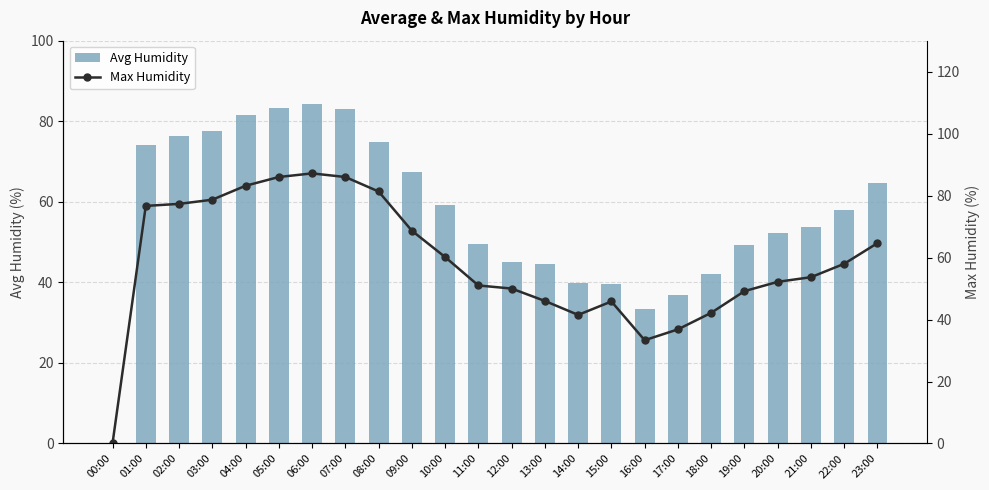

What is the label of the 19th bar from the left?

18:00